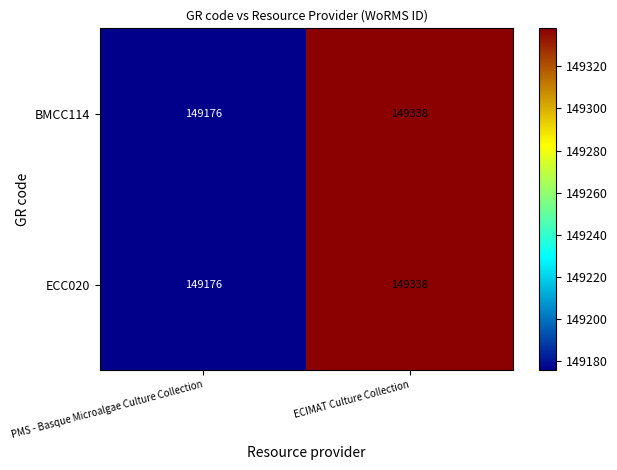

Where is ECC020 nearest to the value 149257?

PMS - Basque Microalgae Culture Collection